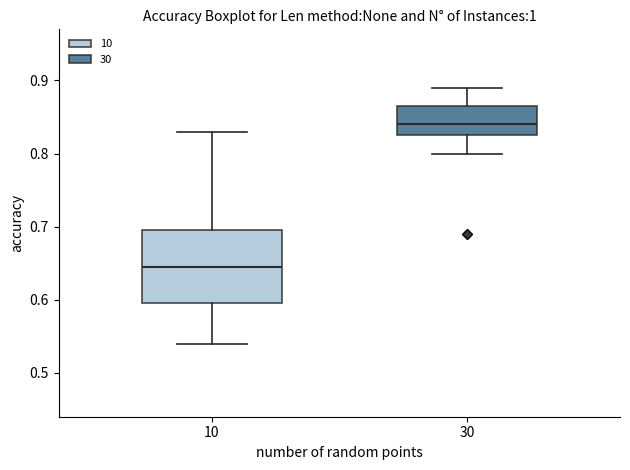

Which box's median line is the highest?

30